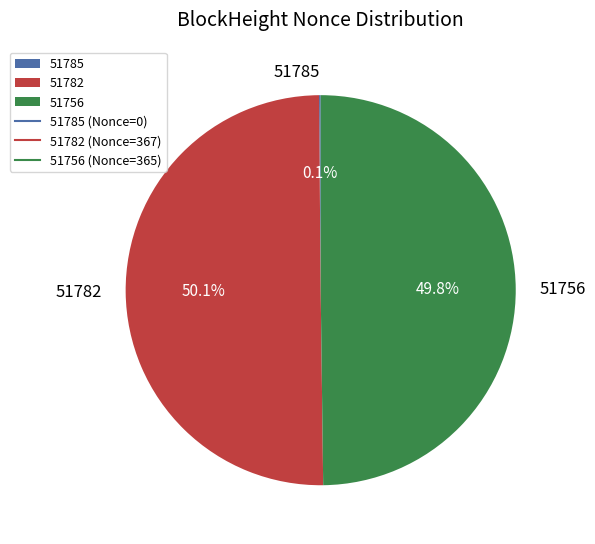

What percentage is NOT represented by 51782?

49.9%